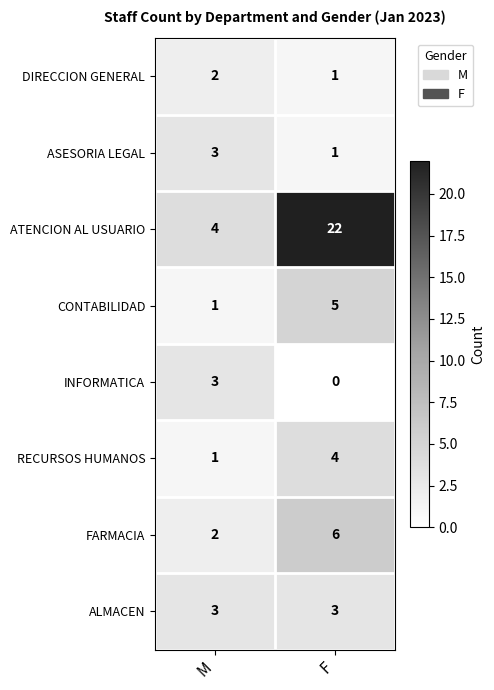

What is the greatest value displayed?

22